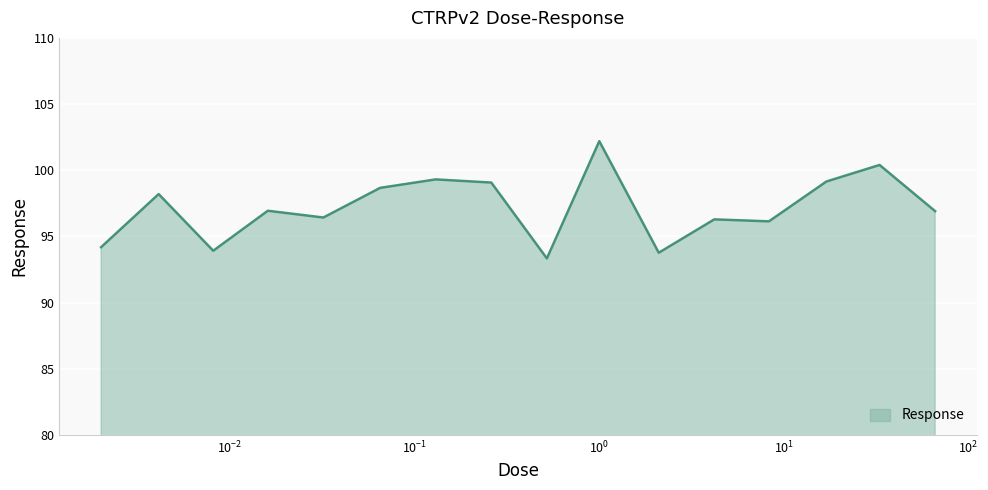

What is the difference between the maximum and minimum values?

8.9